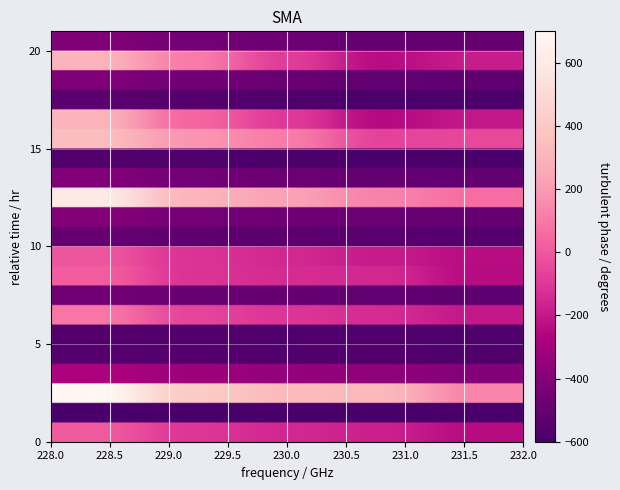

What is the minimum value shown in the chart?

-600.0